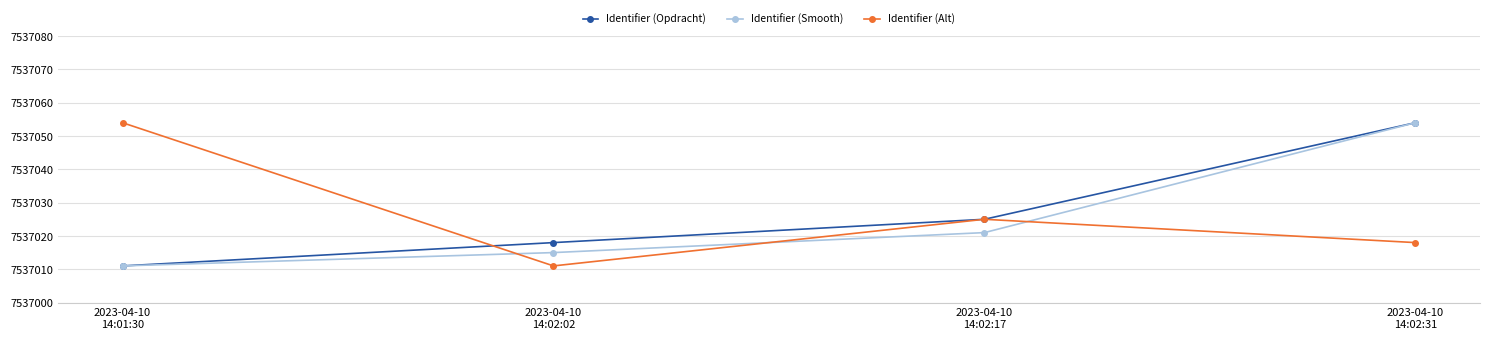

Which category has the lowest value in the Identifier (Alt) series?

2023-04-10
14:02:02